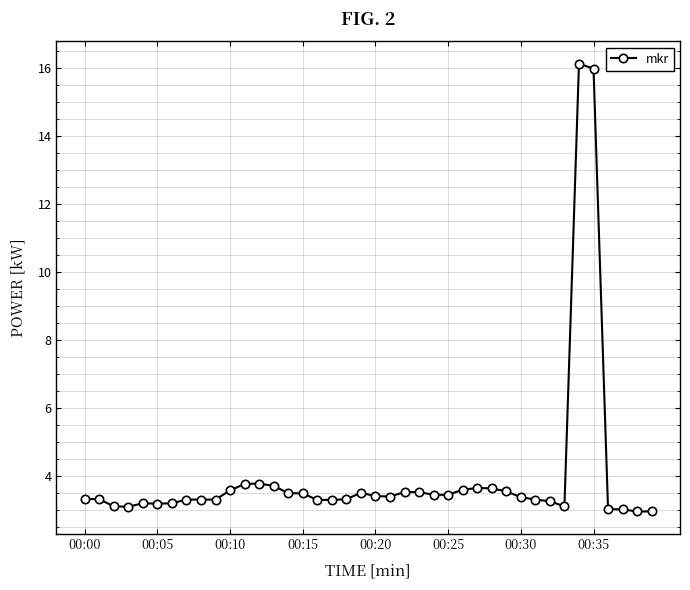

How many series are shown in this chart?

1